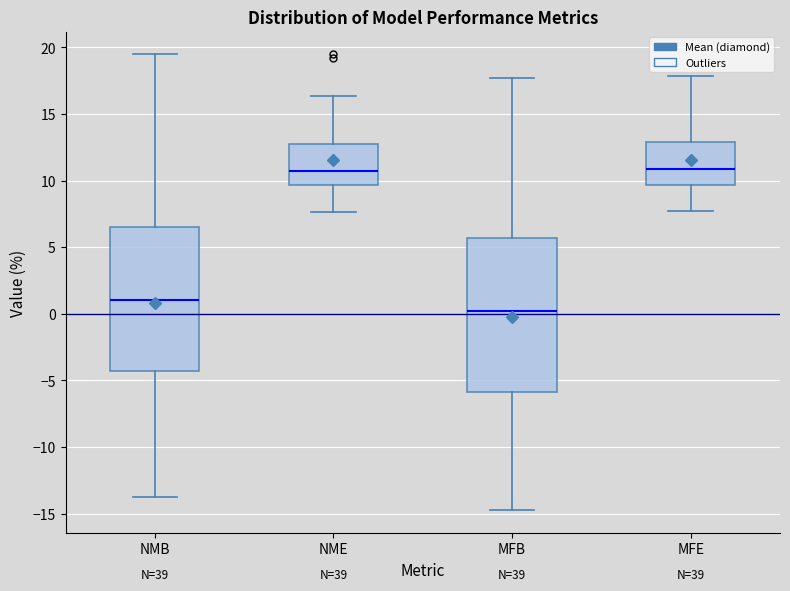

Reading left to right, read every box against the y-axis: the position of its median line, the range the box covers, and the ends of its whiskers. The values are not printed on the chart, so give them approximately, as read against the axis.

NMB: median 1.0, box -4.5 to 6.5, whiskers -14.0 to 19.5
NME: median 10.5, box 9.5 to 12.5, whiskers 7.5 to 16.5
MFB: median 0.0, box -6.0 to 5.5, whiskers -14.5 to 17.5
MFE: median 11.0, box 9.5 to 13.0, whiskers 7.5 to 18.0